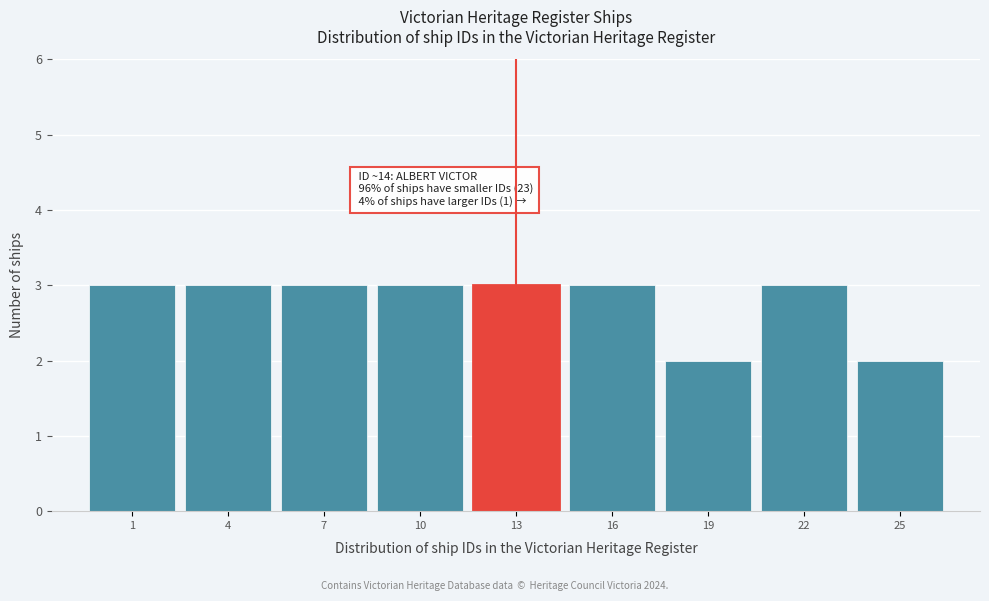

Reading left to right, list all the values displayed in this chart.

1=3	4=3	7=3	10=3	13=3	16=3	19=2	22=3	25=2